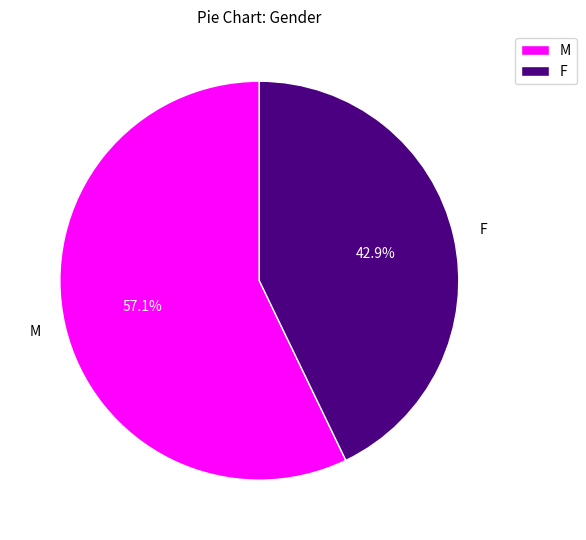

What is the smallest slice in the pie chart?

F